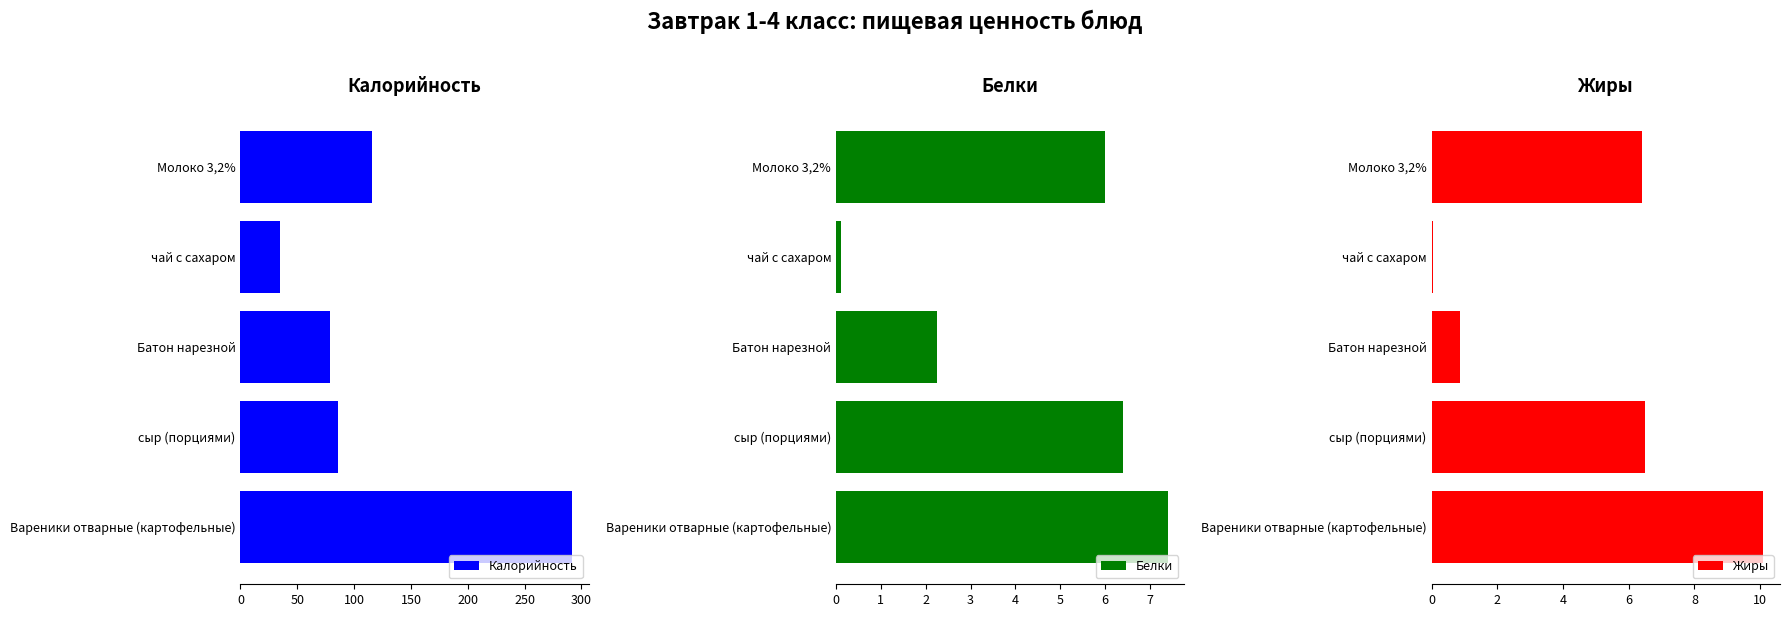

How many data points in Жиры are above 6?

3